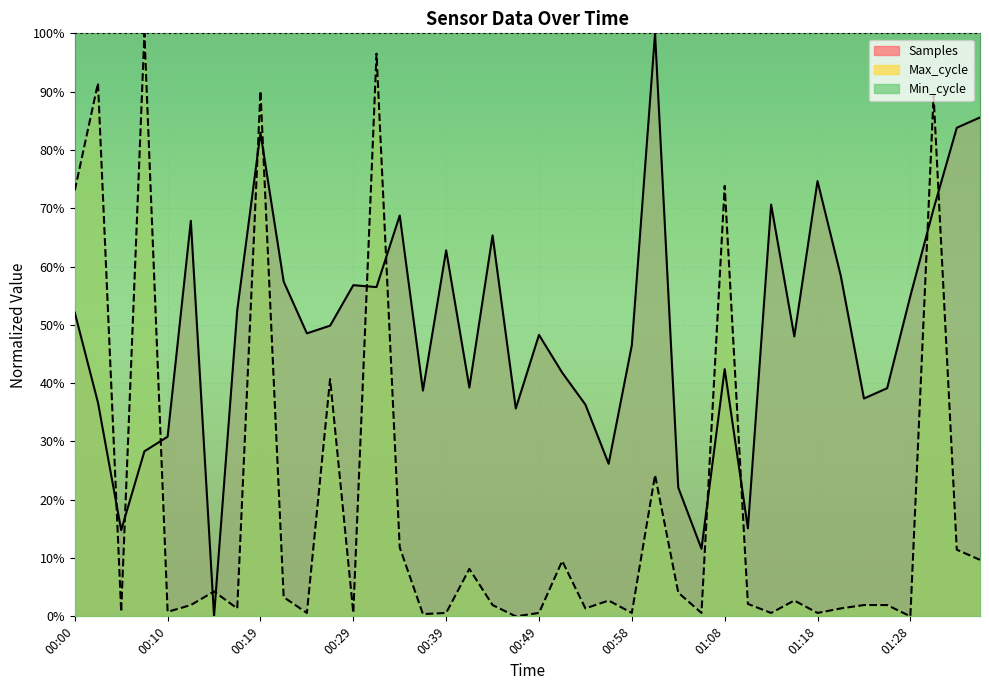

Is it true that Max_cycle equals 0.6 at 01:20?

False